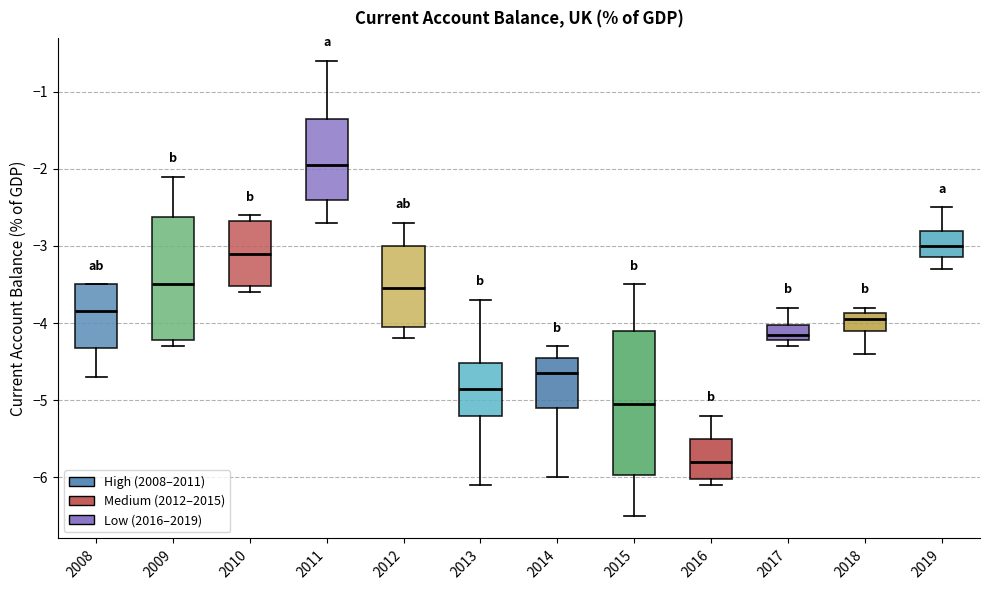

Which box has the highest median line?

2011